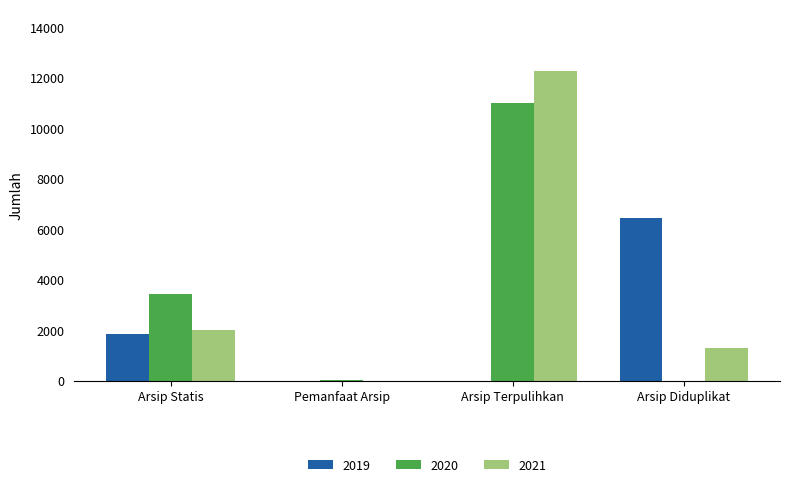

At which category is the sum across all series the highest?

Arsip Terpulihkan